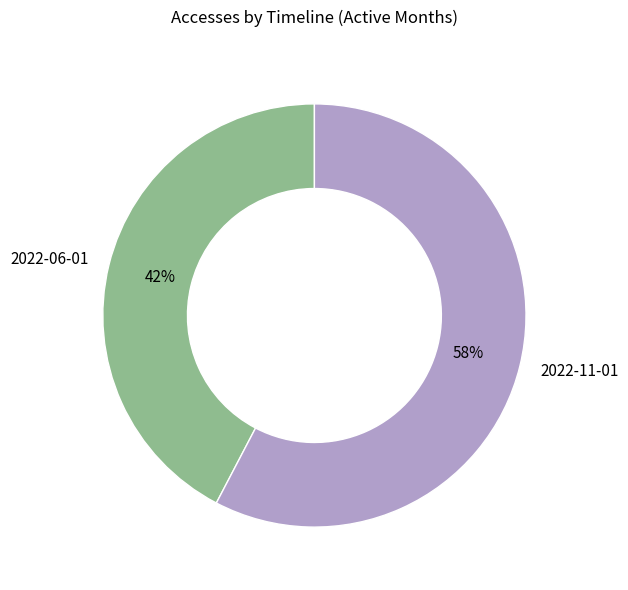

Rank the categories by value from highest to lowest.

2022-11-01, 2022-06-01